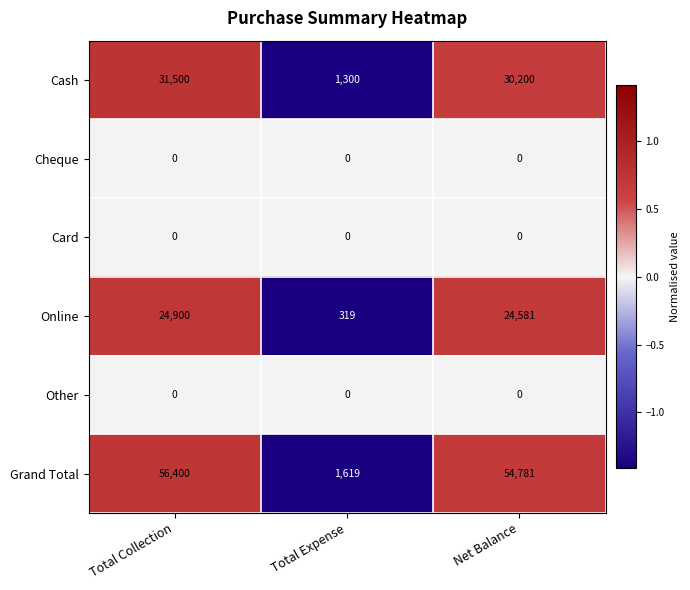

At which category is the sum across all series the highest?

Total Collection